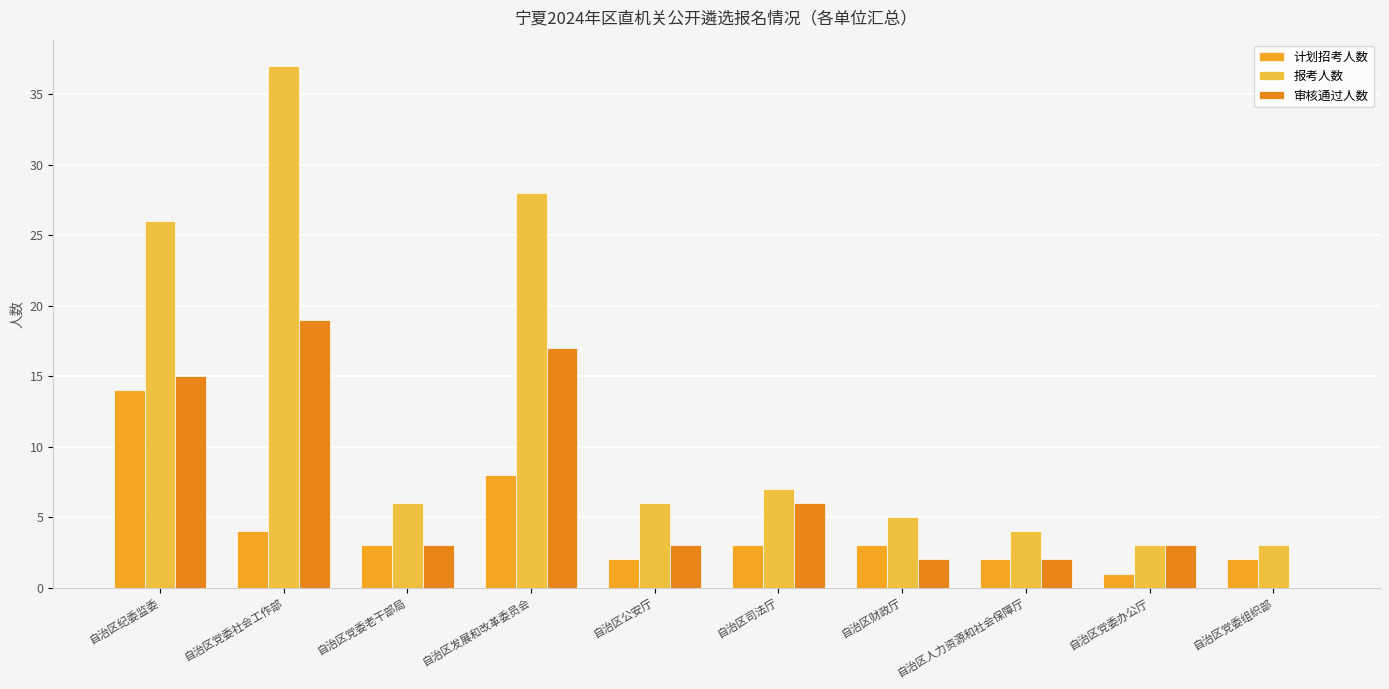

At which category is the sum across all series the highest?

自治区党委社会工作部